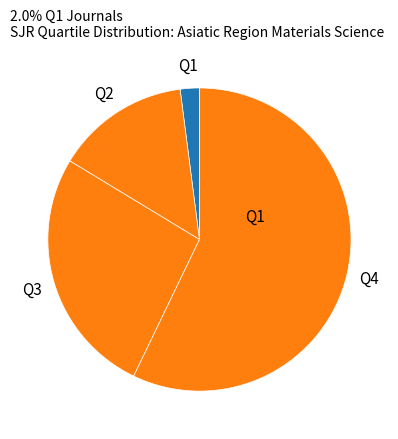

How many slices are in this pie chart?

4